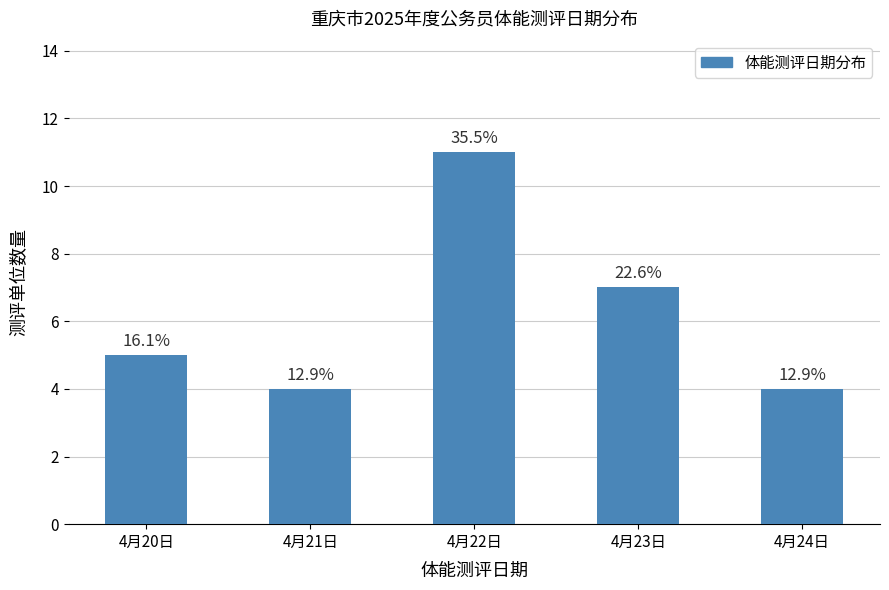

What is the maximum value shown in the chart?

11